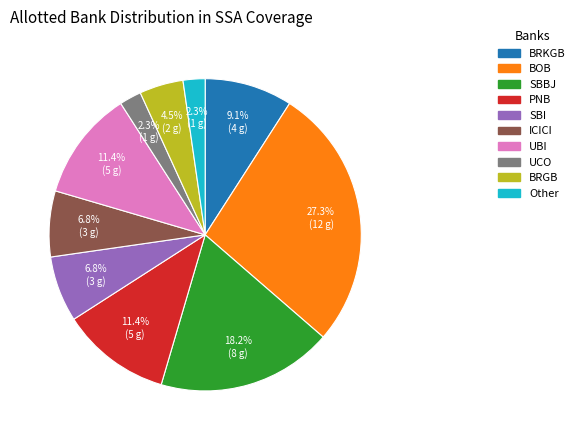

To the nearest percent, what percentage of the pie is Other?

2%